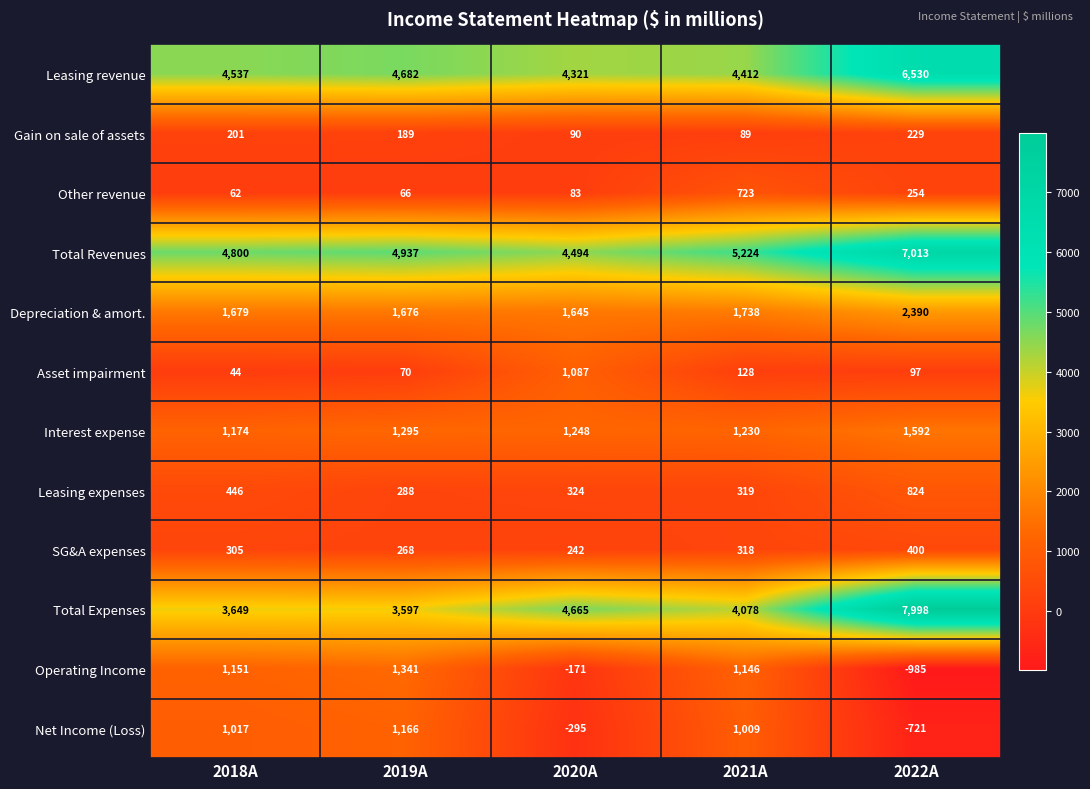

Is it true that Other revenue equals 101 at 2018A?

False